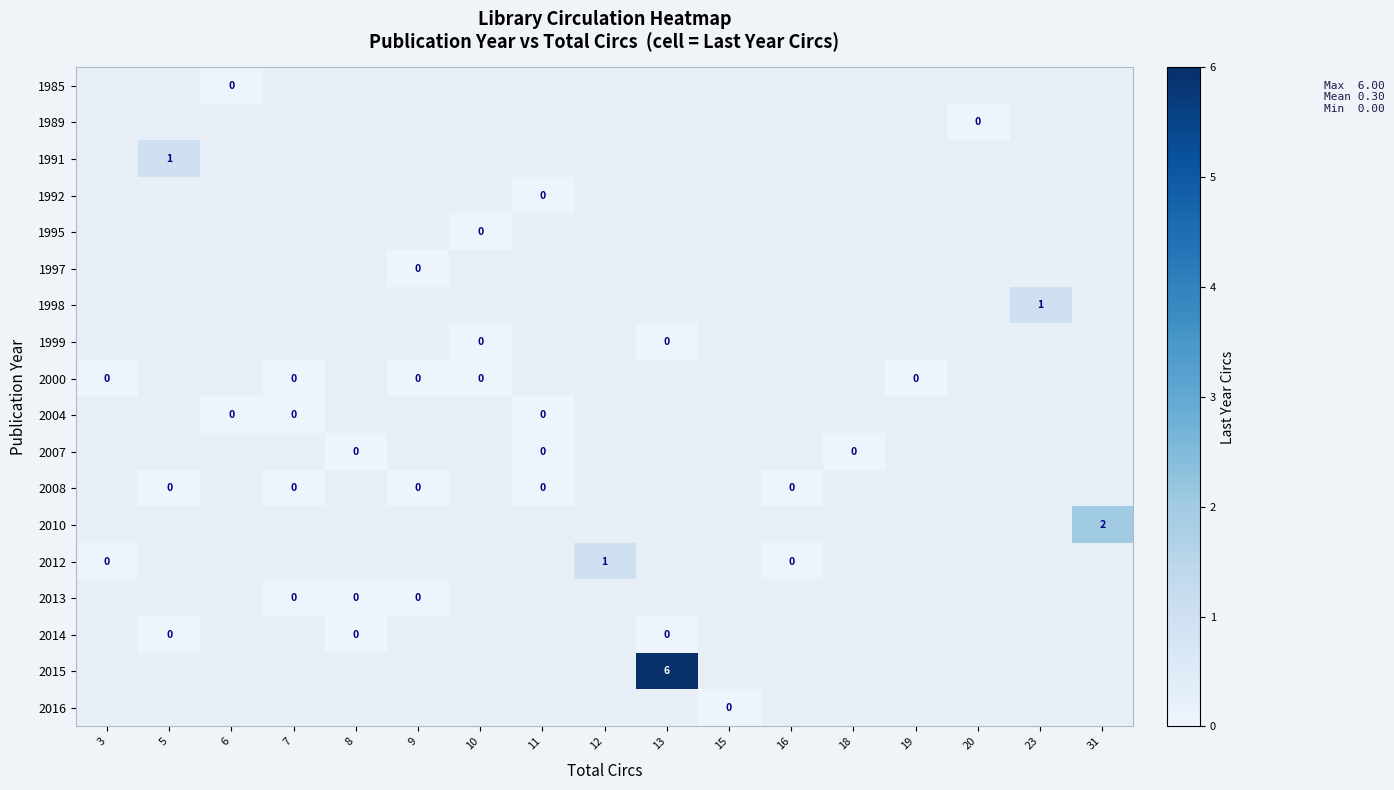

Which label corresponds to the largest value in the chart?

13